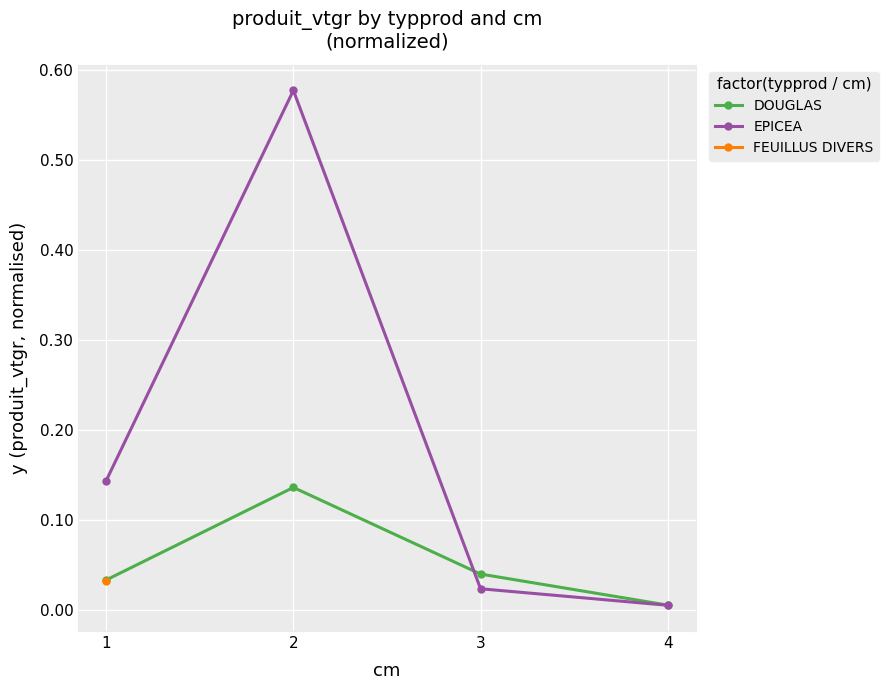

True or false: DOUGLAS has more than 1 interior local peaks.

False